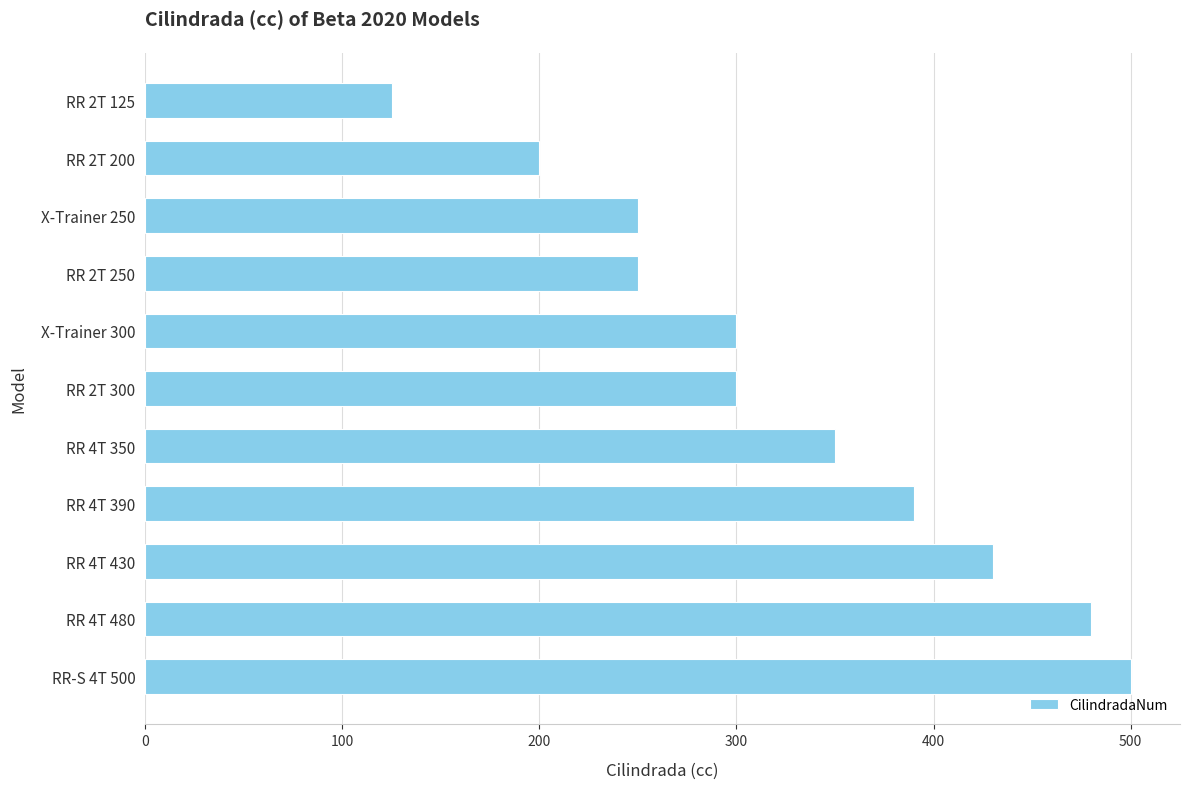

What is the average value?

325